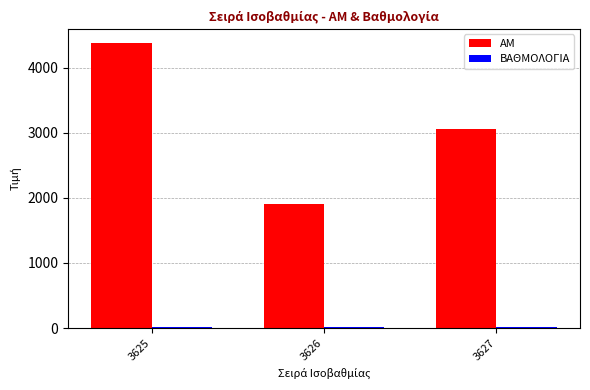

The ΑΜ series shows 2461.3 at 3625. True or false?

False